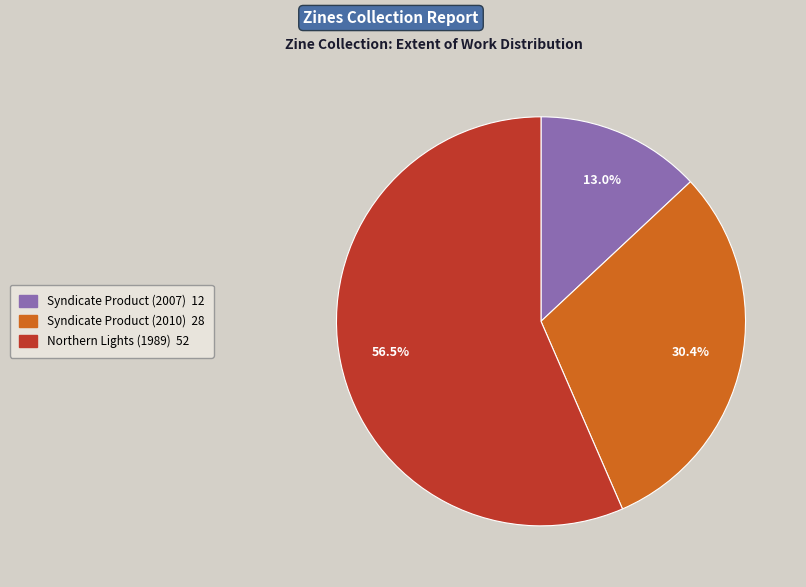

Which category has the smallest portion of the pie?

Syndicate Product (2007)